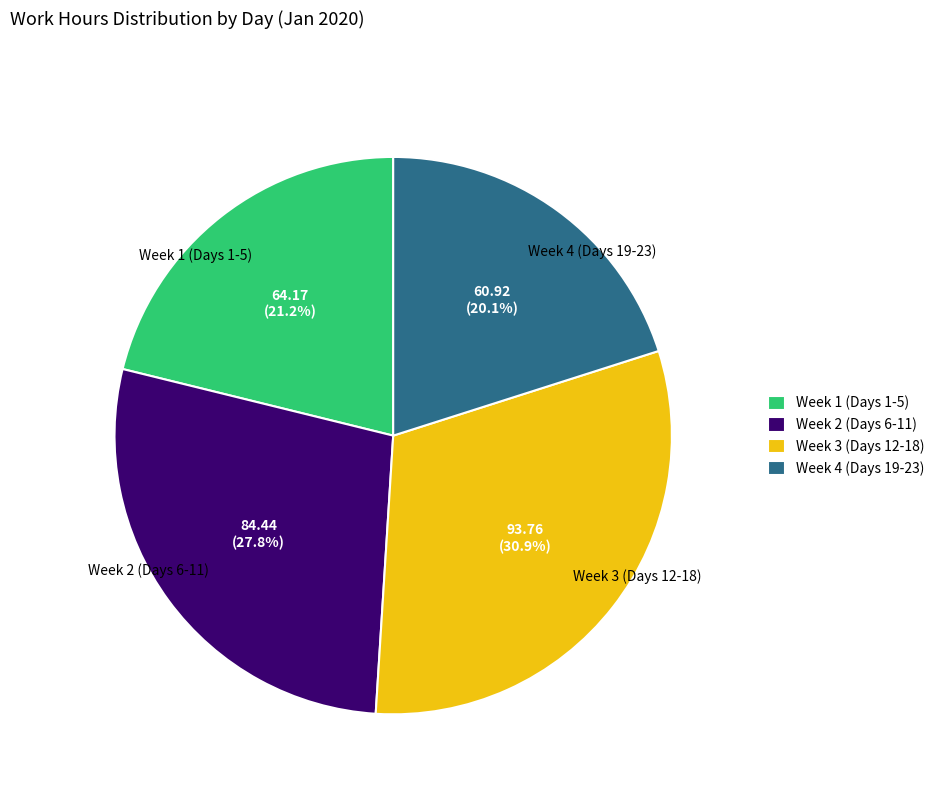

To the nearest percent, what is the average slice percentage?

25%